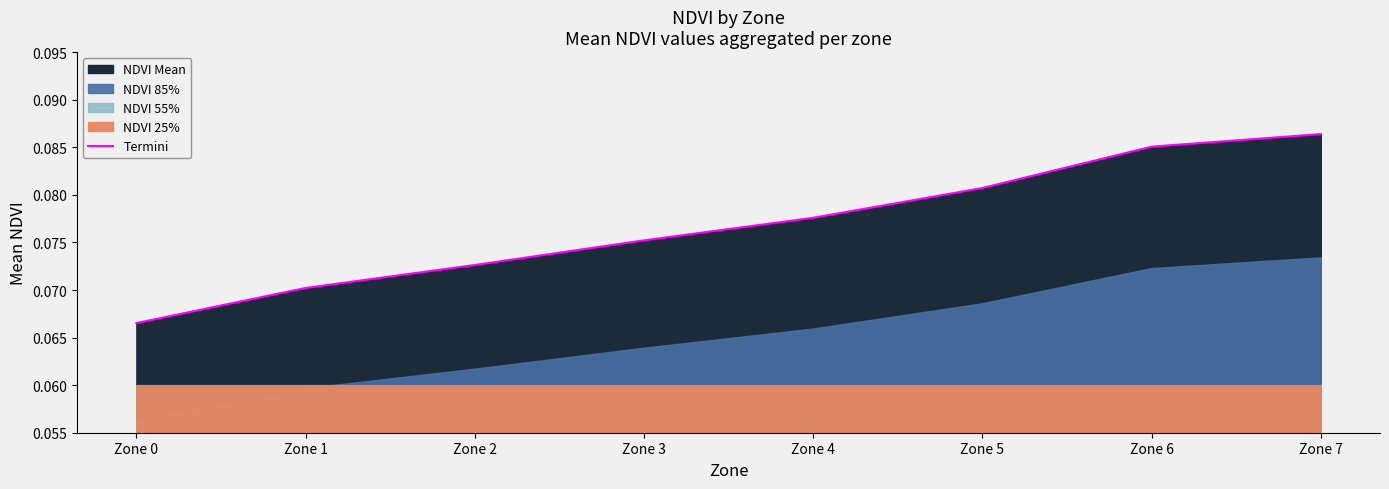

Rank the categories by value from lowest to highest.

Zone 0, Zone 1, Zone 2, Zone 3, Zone 4, Zone 5, Zone 6, Zone 7